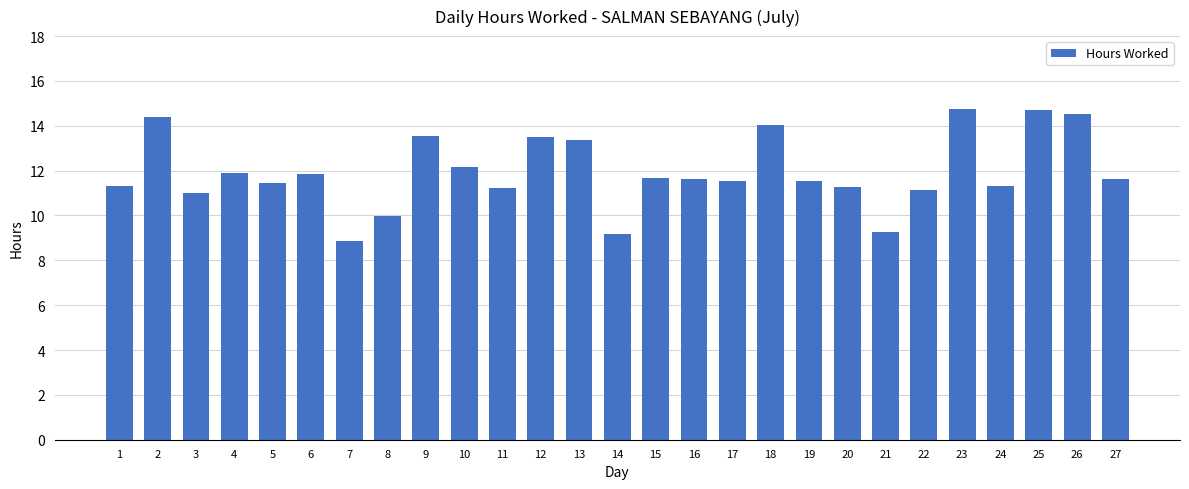

How many distinct data groups are displayed?

1